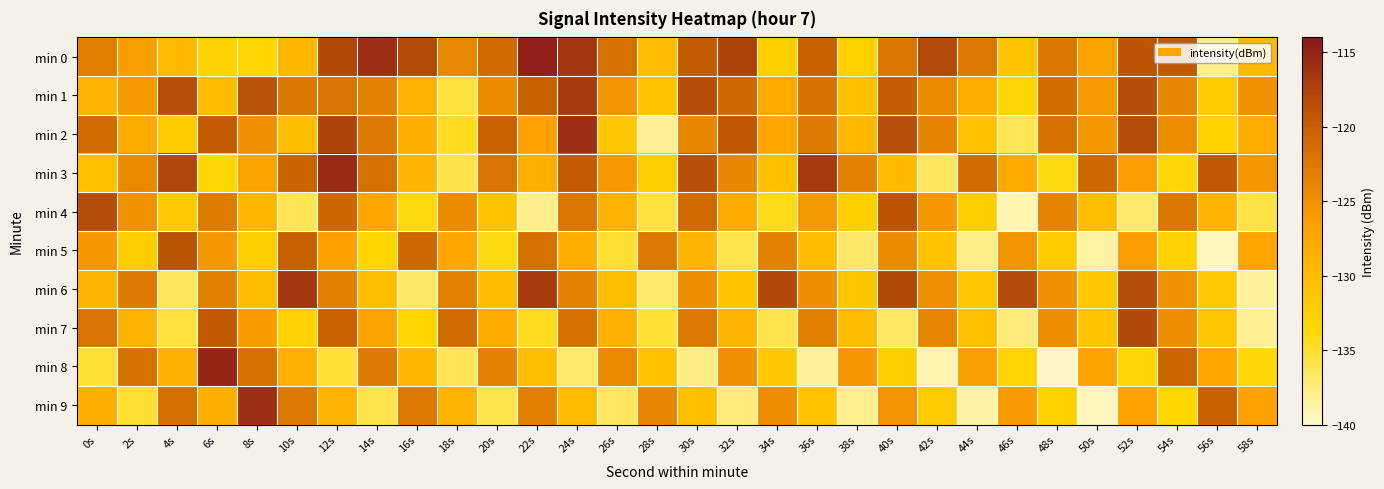

What is the smallest value displayed?

-139.7